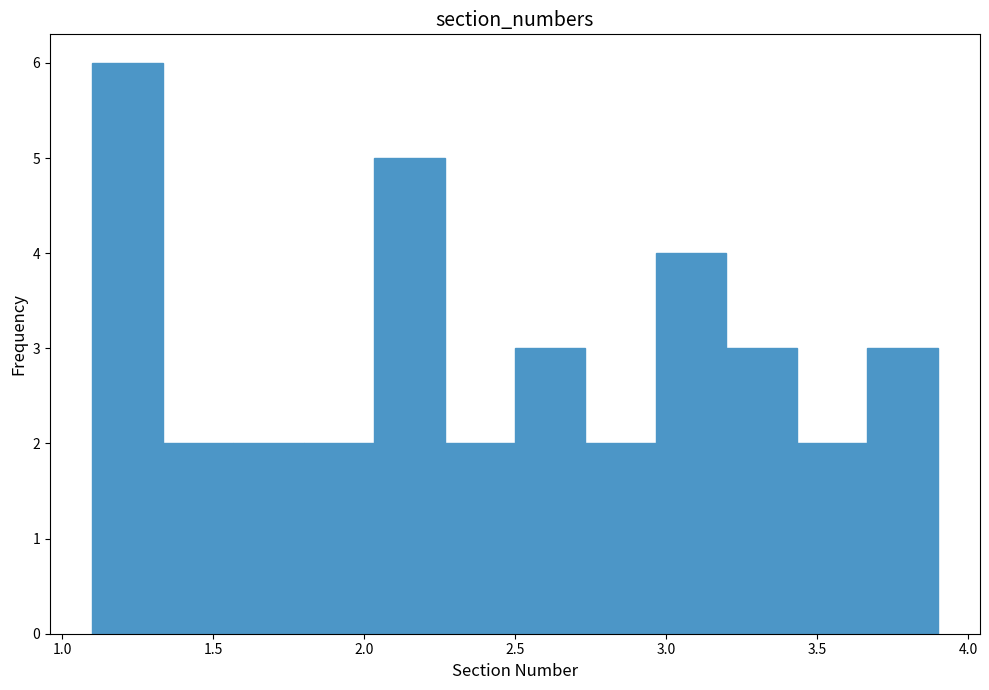

Reading left to right, transcribe this chart: for each bar, give the range it covers on the x-axis and its height. Neither the bar edges nor the heights are printed on the chart, so give them approximately, as read against the axes.

1.10 to 1.35: 6
1.35 to 1.55: 2
1.55 to 1.80: 2
1.80 to 2.05: 2
2.05 to 2.25: 5
2.25 to 2.50: 2
2.50 to 2.75: 3
2.75 to 2.95: 2
2.95 to 3.20: 4
3.20 to 3.45: 3
3.45 to 3.65: 2
3.65 to 3.90: 3